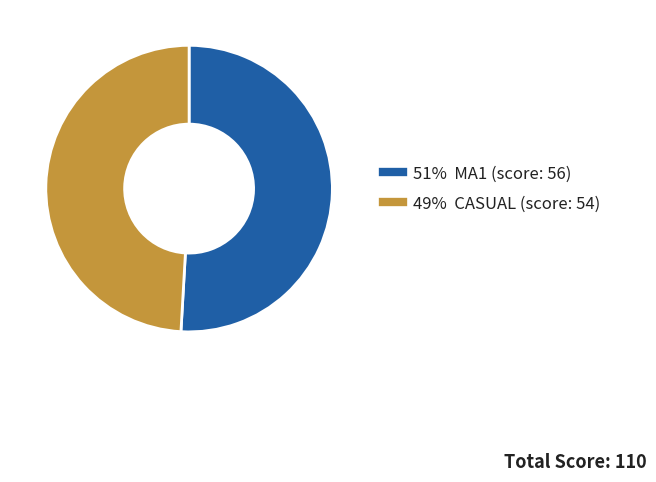

Is there a majority slice in this chart?

Yes